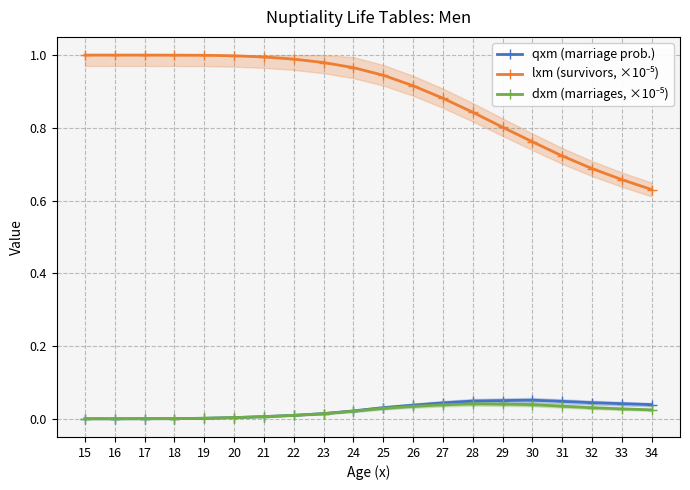

At which category is the sum across all series the highest?

24